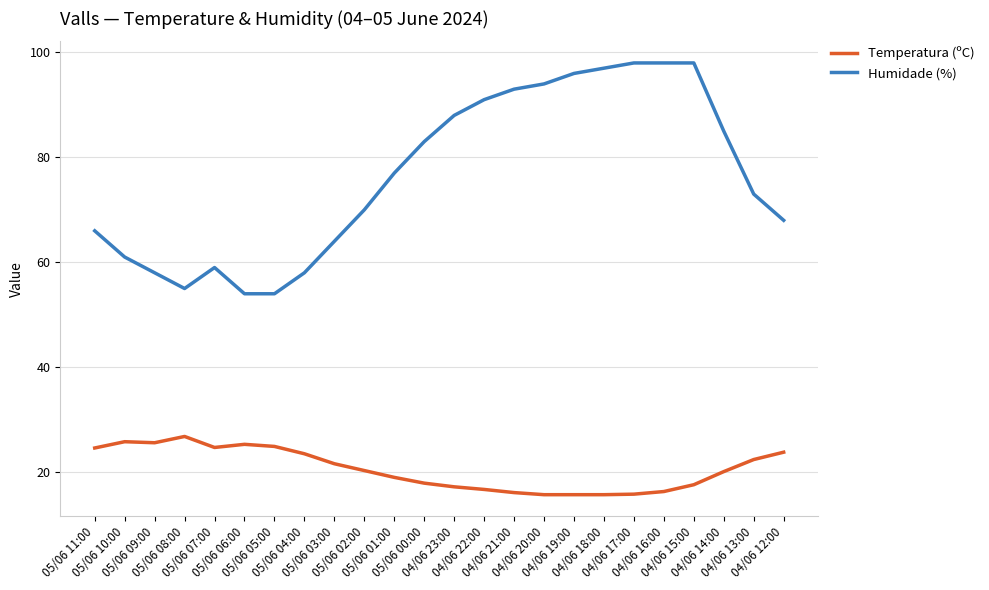

Rank the series by their maximum value, from highest to lowest.

Humidade (%), Temperatura (ºC)